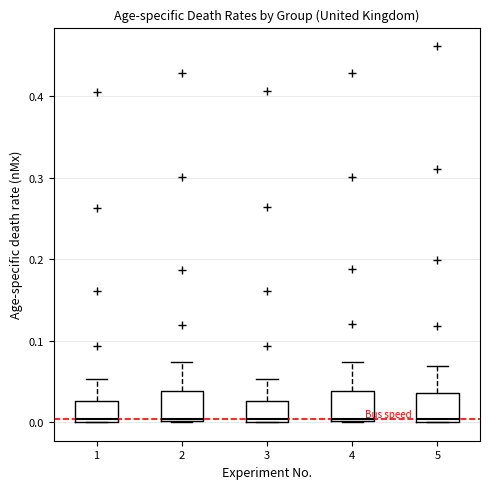

Where does the upper whisker of the box at x = 2 end on the y-axis? The values are not printed on the chart, so give them approximately, as read against the axis.

0.07